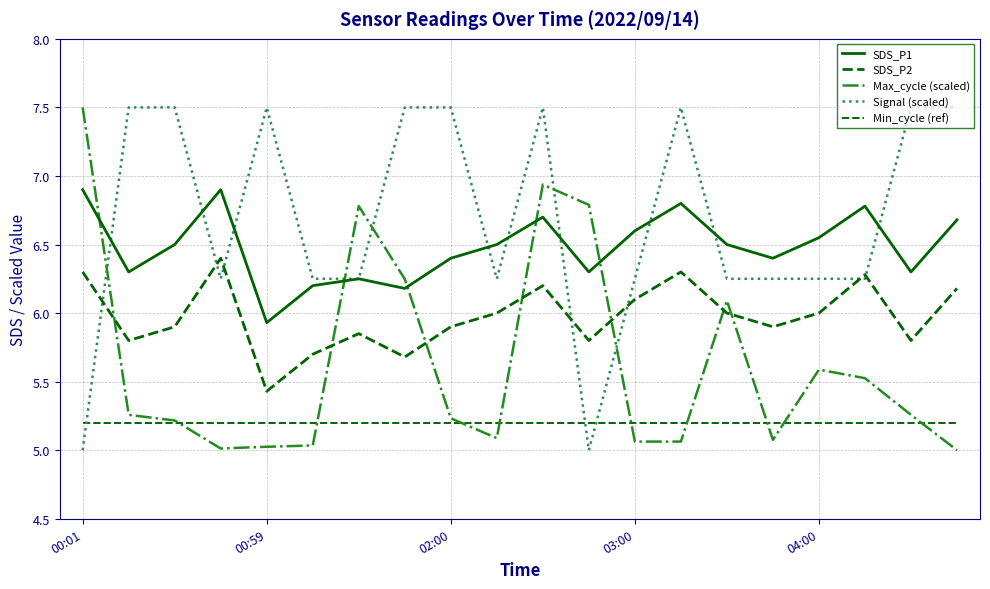

What is the maximum value for Signal (scaled)?

7.5